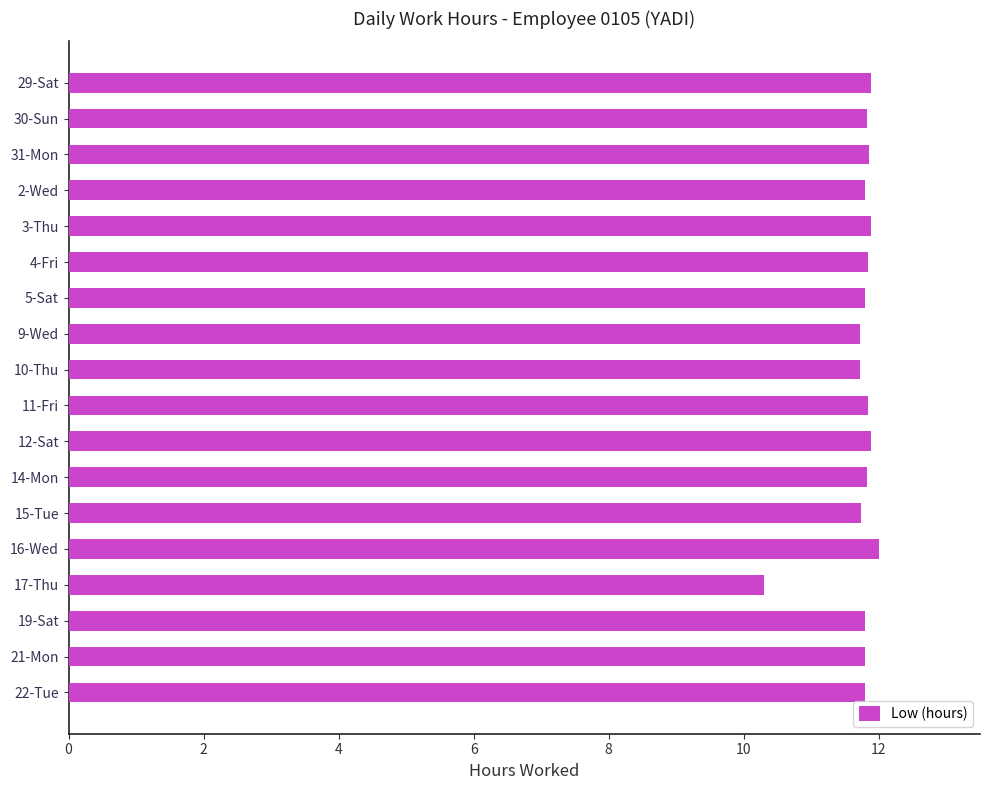

What is the ratio of the value at 11-Fri to the value at 12-Sat?

1.0